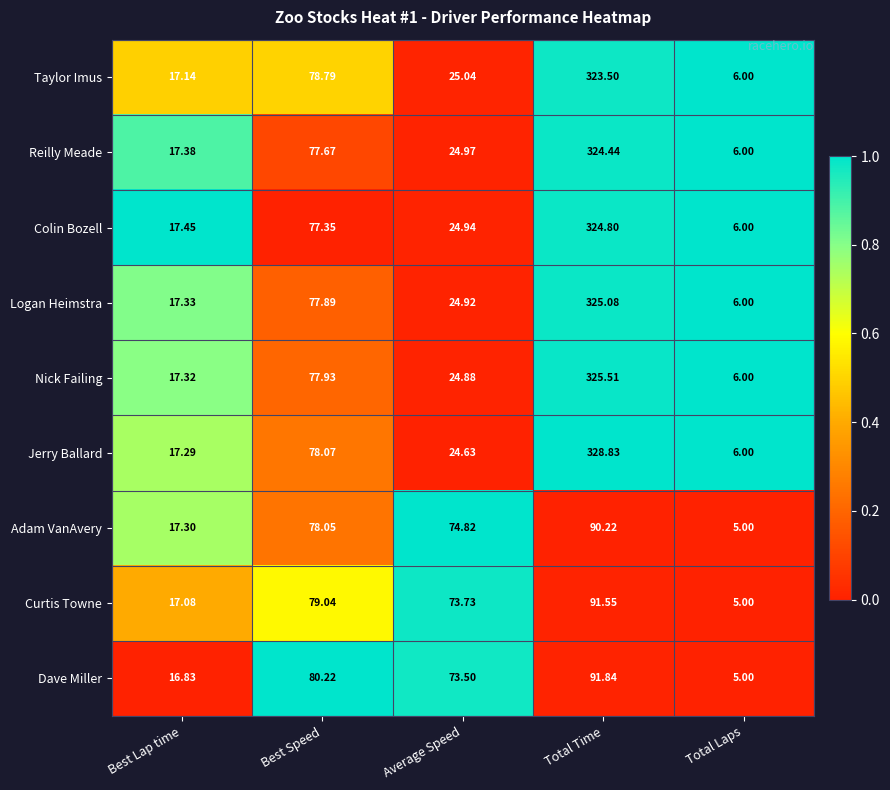

At which category does the chart reach its peak across all series?

Total Time